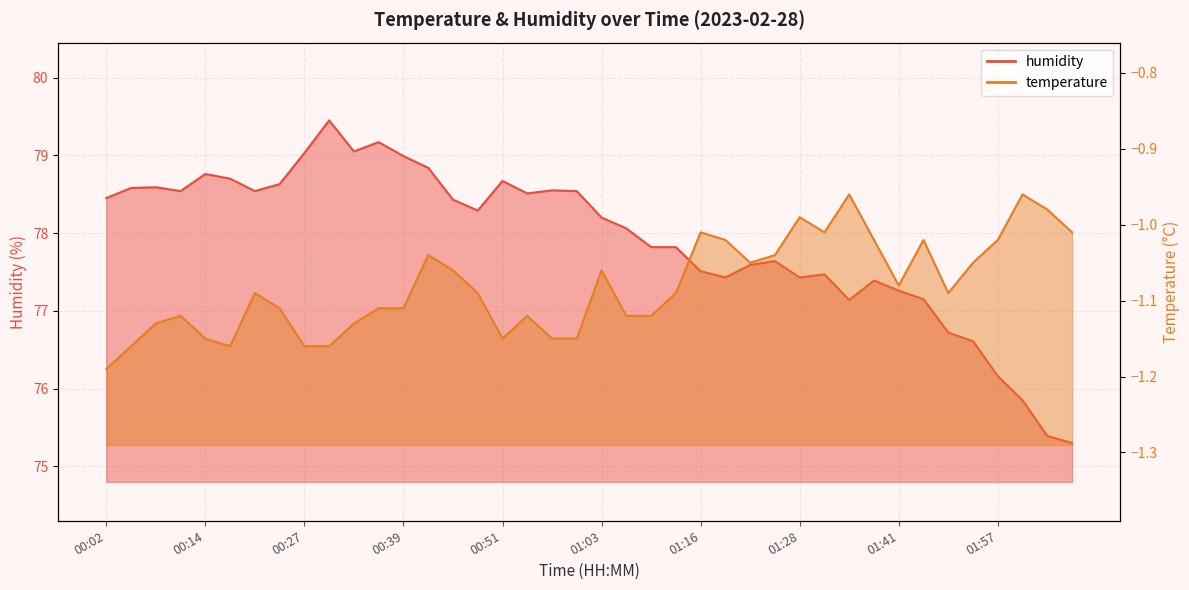

At which label does the data first exceed 78?

00:02